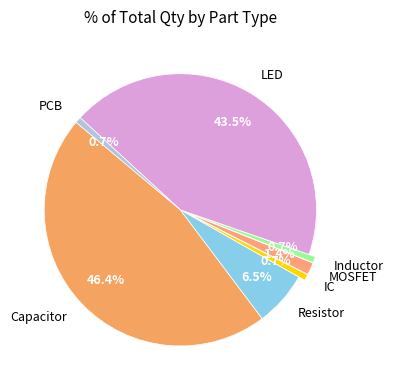

Combined, do MOSFET and Inductor account for over 50%?

No